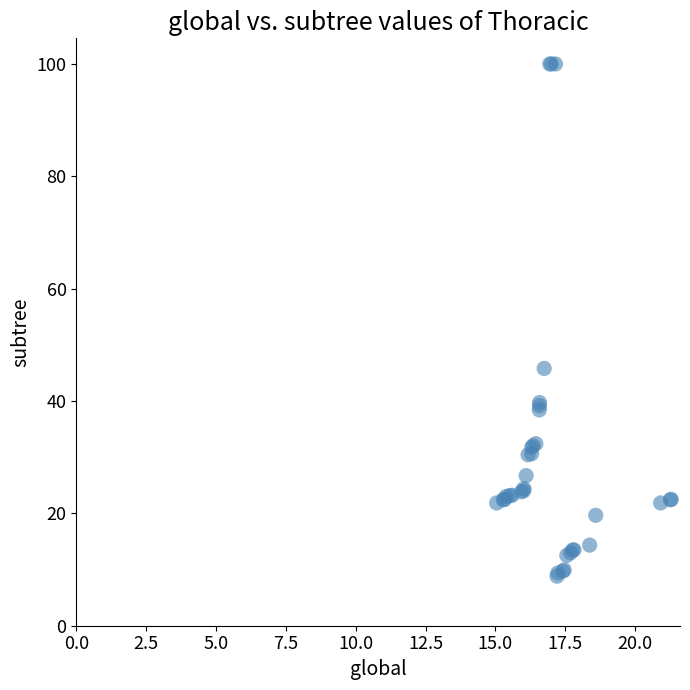

What Y value in the scatter plot is closest to 54?

45.8